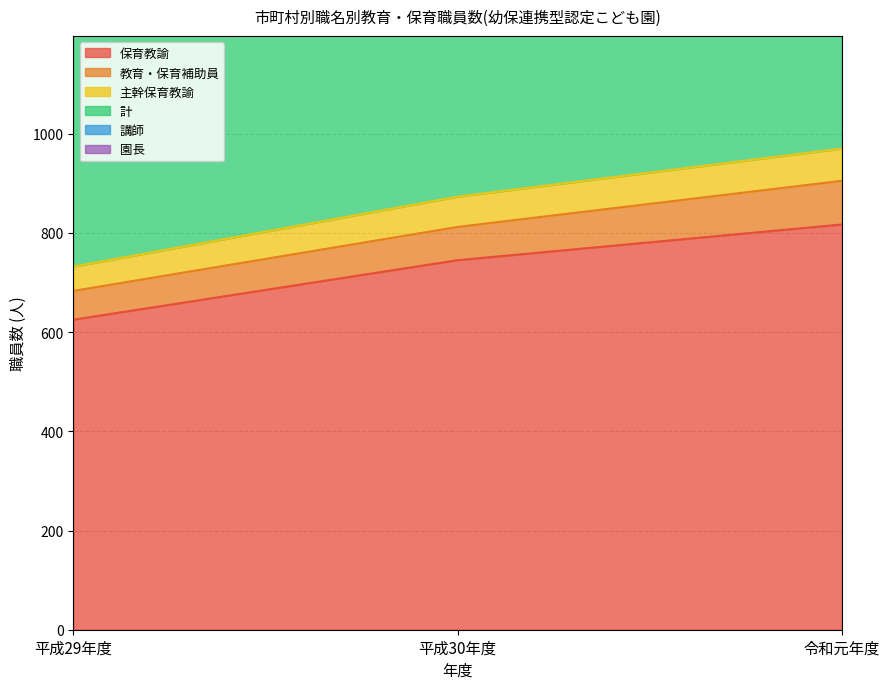

What is the label of the 1st point from the left?

平成29年度